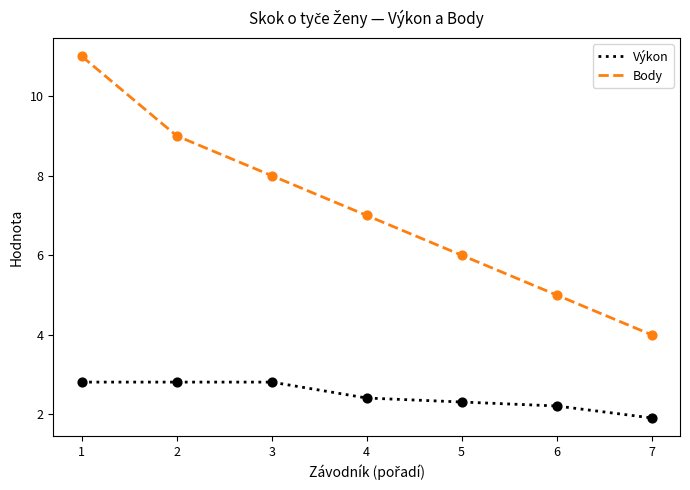

What is the difference between the highest and lowest values at 1?

8.2